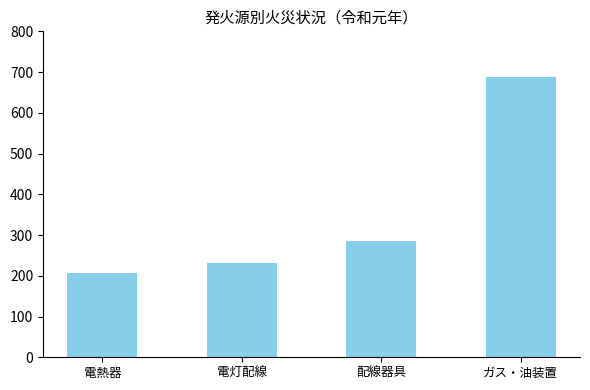

Read the value at ガス・油装置, to the nearest 10.

690